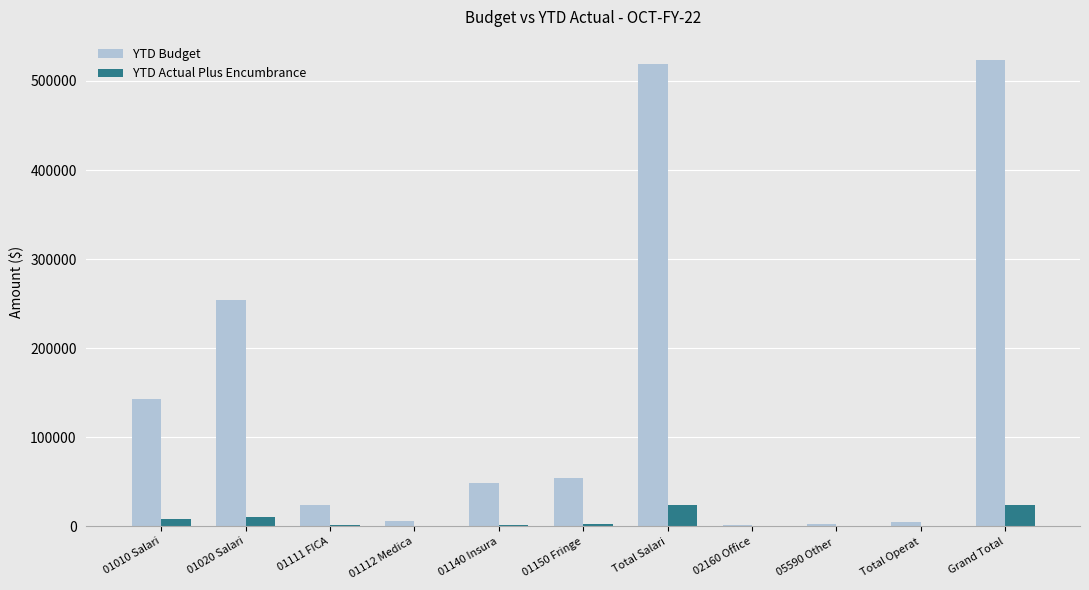

Is it true that YTD Budget equals 829348.9 at Total Salari?

False